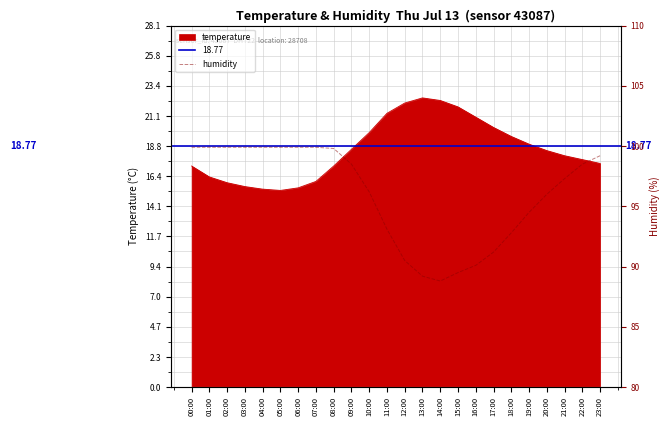

Reading right to left, list all the values displayed in this chart.

23:00=99.2	22:00=98.5	21:00=97.3	20:00=96.0	19:00=94.5	18:00=92.8	17:00=91.2	16:00=90.1	15:00=89.5	14:00=88.8	13:00=89.2	12:00=90.5	11:00=93.1	10:00=96.2	09:00=98.5	08:00=99.8	07:00=99.9	06:00=99.9	05:00=99.9	04:00=99.9	03:00=99.9	02:00=99.9	01:00=99.9	00:00=99.9